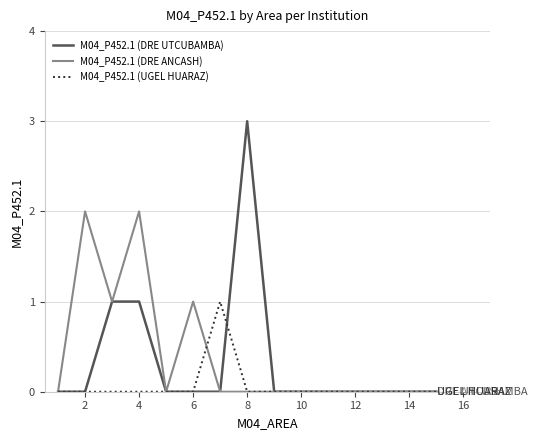

List the series in order of their peak value, lowest first.

M04_P452.1 (UGEL HUARAZ), M04_P452.1 (DRE ANCASH), M04_P452.1 (DRE UTCUBAMBA)